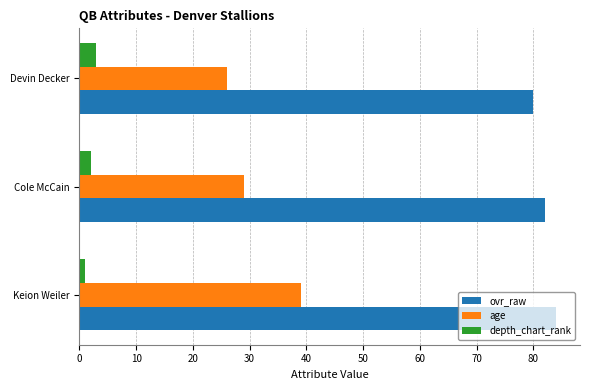

Which series has the widest spread of values?

age